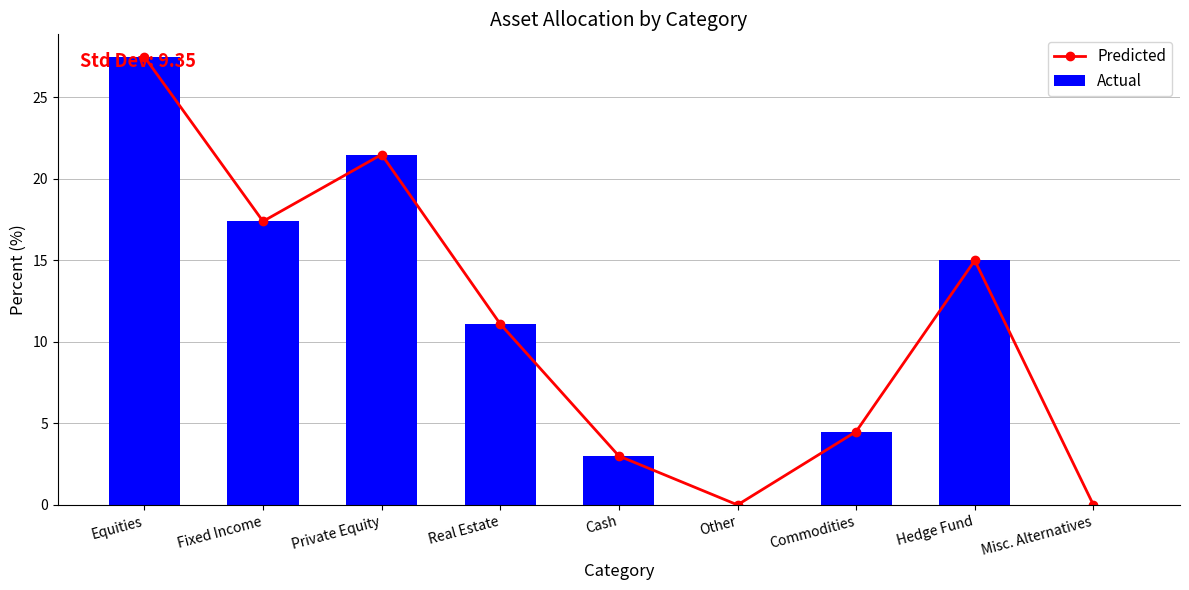

Reading left to right, what are all the values shown in this chart?

Predicted: 27.5	17.4	21.5	11.1	3.0	0.0	4.5	15.0	0.0
Actual: 27.5	17.4	21.5	11.1	3.0	0.0	4.5	15.0	0.0